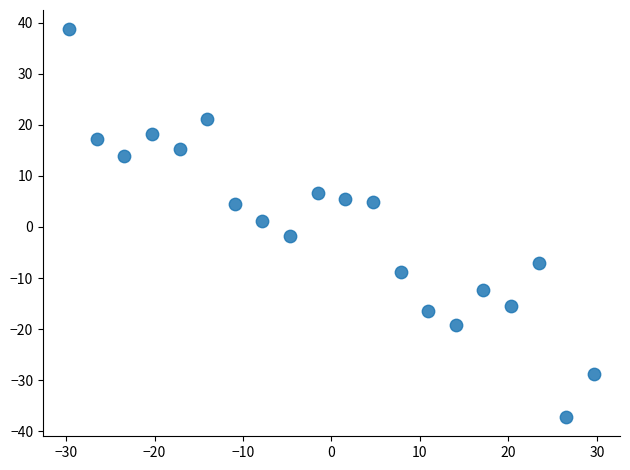

What is the range of Y values (max minus min)?

75.9